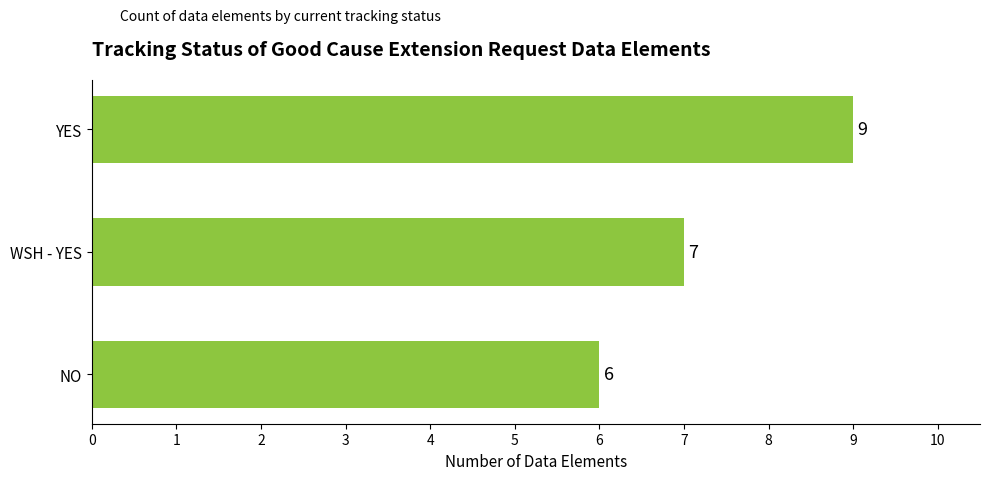

What is the minimum value shown in the chart?

6